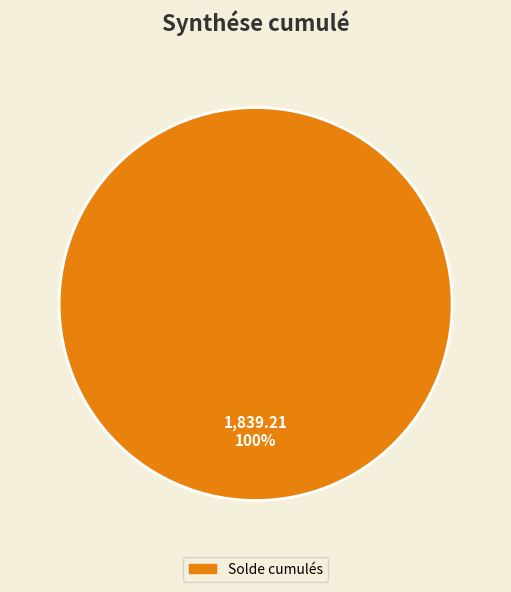

The Solde cumulés slice represents 100% of the pie. True or false?

True